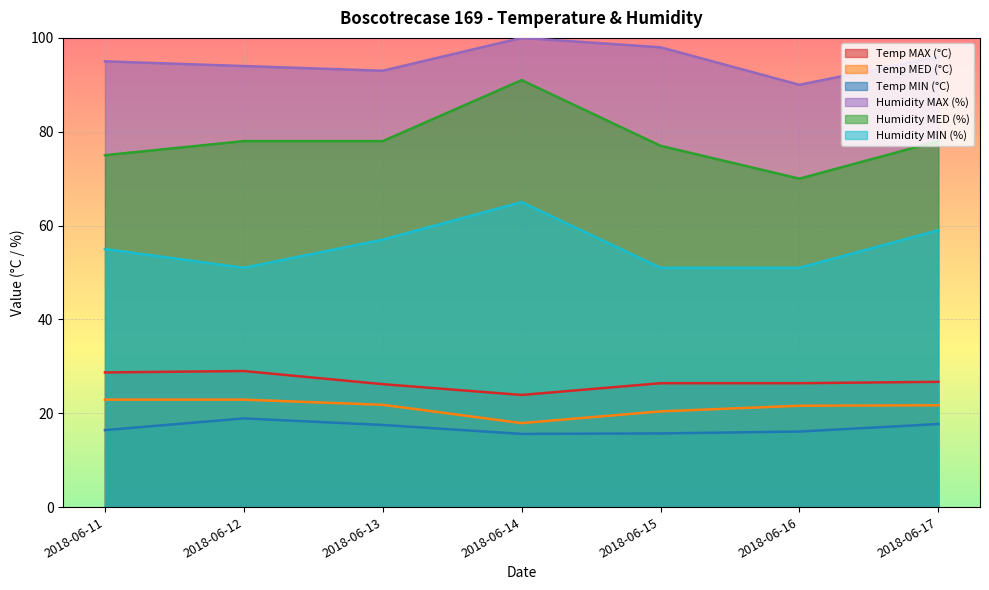

Reading right to left, extract all data points from this chart.

Temp MAX (°C): 2018-06-17=26.7	2018-06-16=26.4	2018-06-15=26.4	2018-06-14=23.9	2018-06-13=26.2	2018-06-12=29.0	2018-06-11=28.7
Temp MED (°C): 2018-06-17=21.7	2018-06-16=21.6	2018-06-15=20.4	2018-06-14=17.9	2018-06-13=21.8	2018-06-12=22.9	2018-06-11=22.9
Temp MIN (°C): 2018-06-17=17.7	2018-06-16=16.1	2018-06-15=15.7	2018-06-14=15.6	2018-06-13=17.5	2018-06-12=18.9	2018-06-11=16.4
Humidity MAX (%): 2018-06-17=96.0	2018-06-16=90.0	2018-06-15=98.0	2018-06-14=100.0	2018-06-13=93.0	2018-06-12=94.0	2018-06-11=95.0
Humidity MED (%): 2018-06-17=78.0	2018-06-16=70.0	2018-06-15=77.0	2018-06-14=91.0	2018-06-13=78.0	2018-06-12=78.0	2018-06-11=75.0
Humidity MIN (%): 2018-06-17=59.0	2018-06-16=51.0	2018-06-15=51.0	2018-06-14=65.0	2018-06-13=57.0	2018-06-12=51.0	2018-06-11=55.0